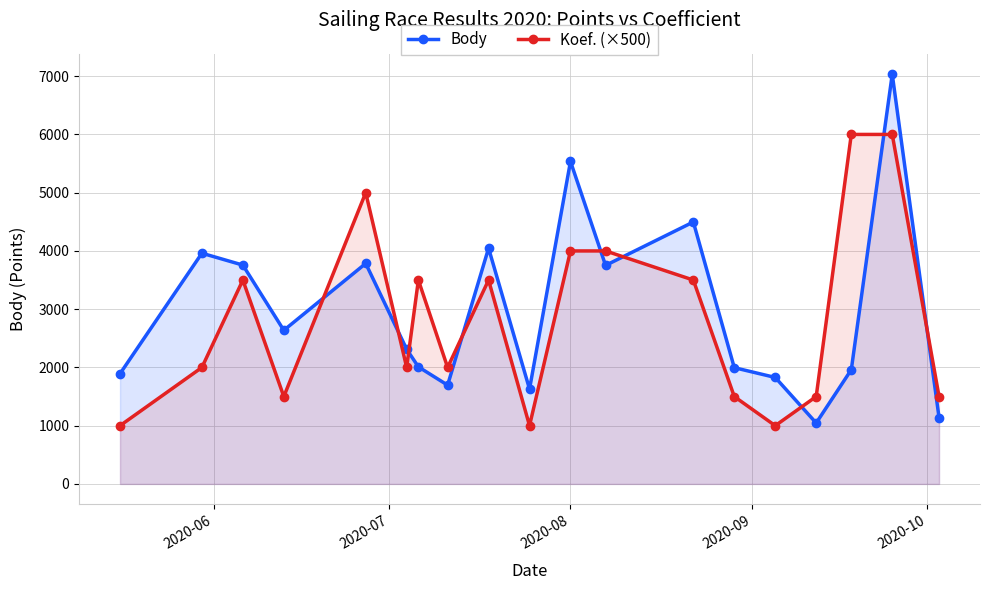

Which series has the largest range (max minus min)?

Body